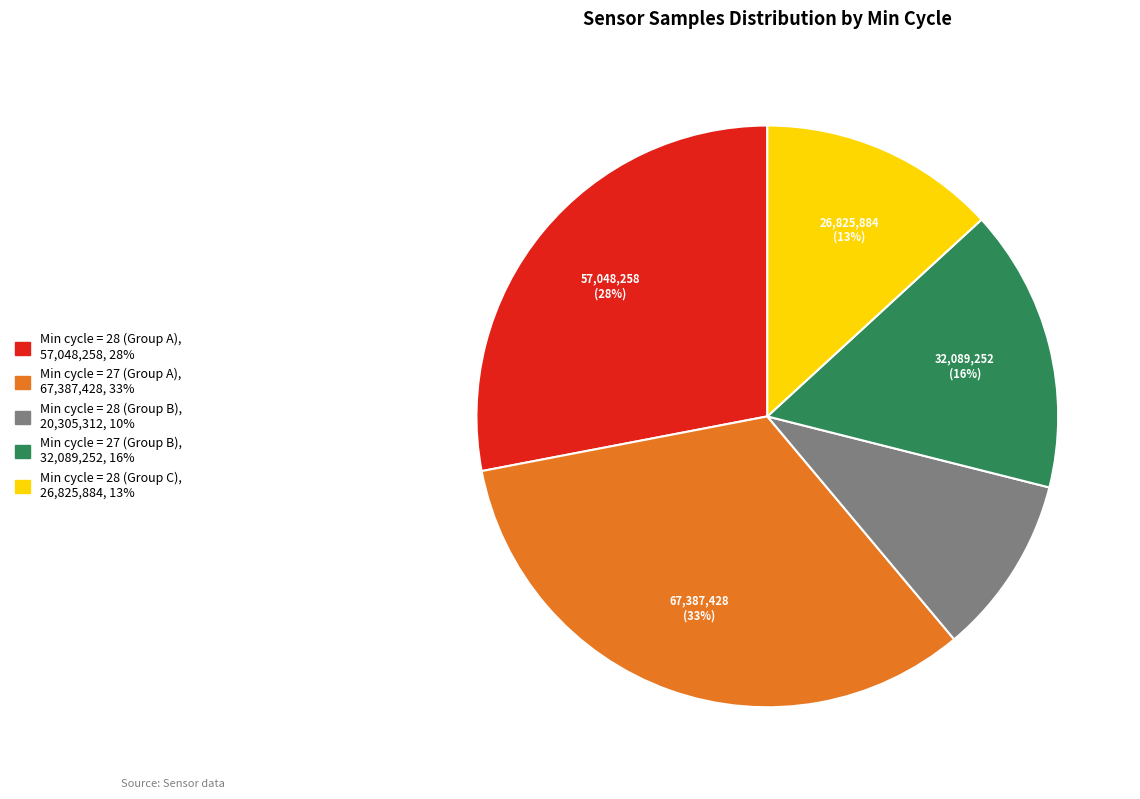

Is there any slice that represents more than half of the pie?

No